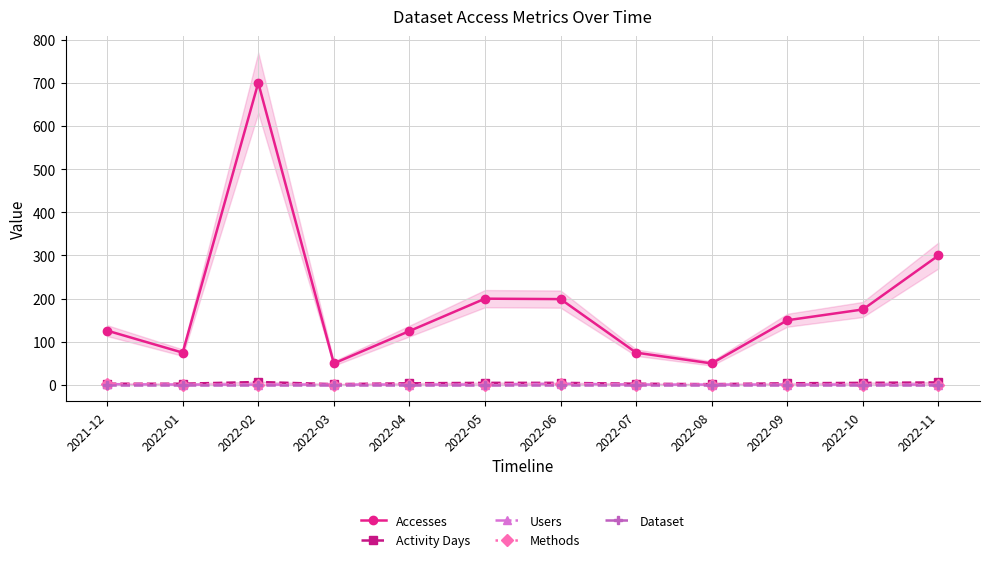

What is the sum of all Accesses values?

2225